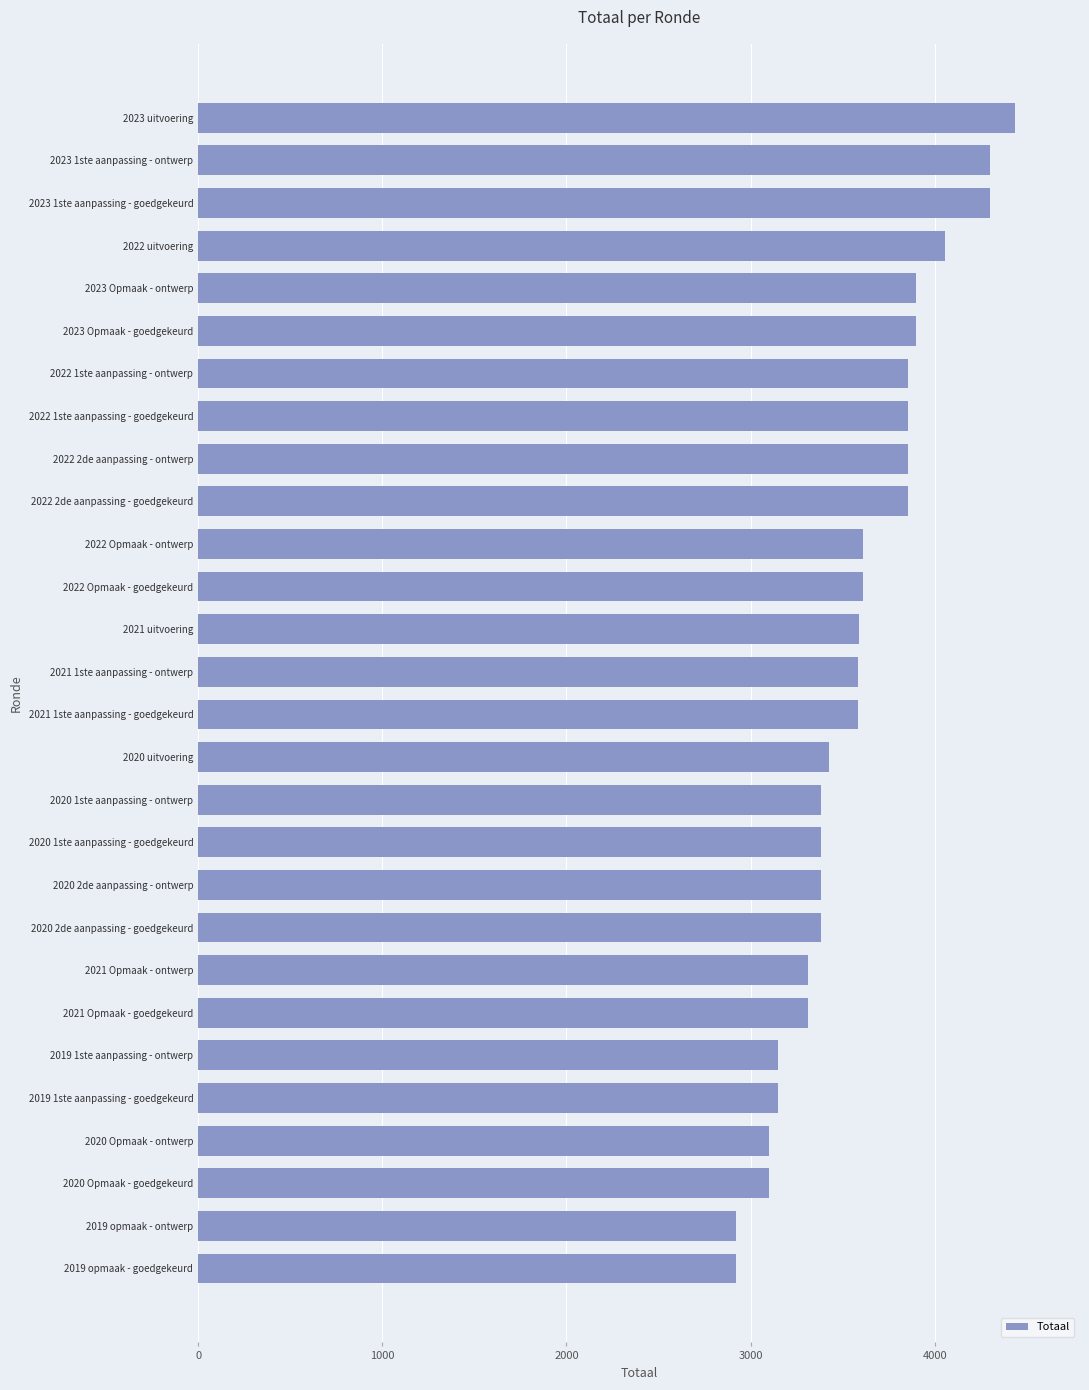

The value at 2023 1ste aanpassing - goedgekeurd is 6675. True or false?

False